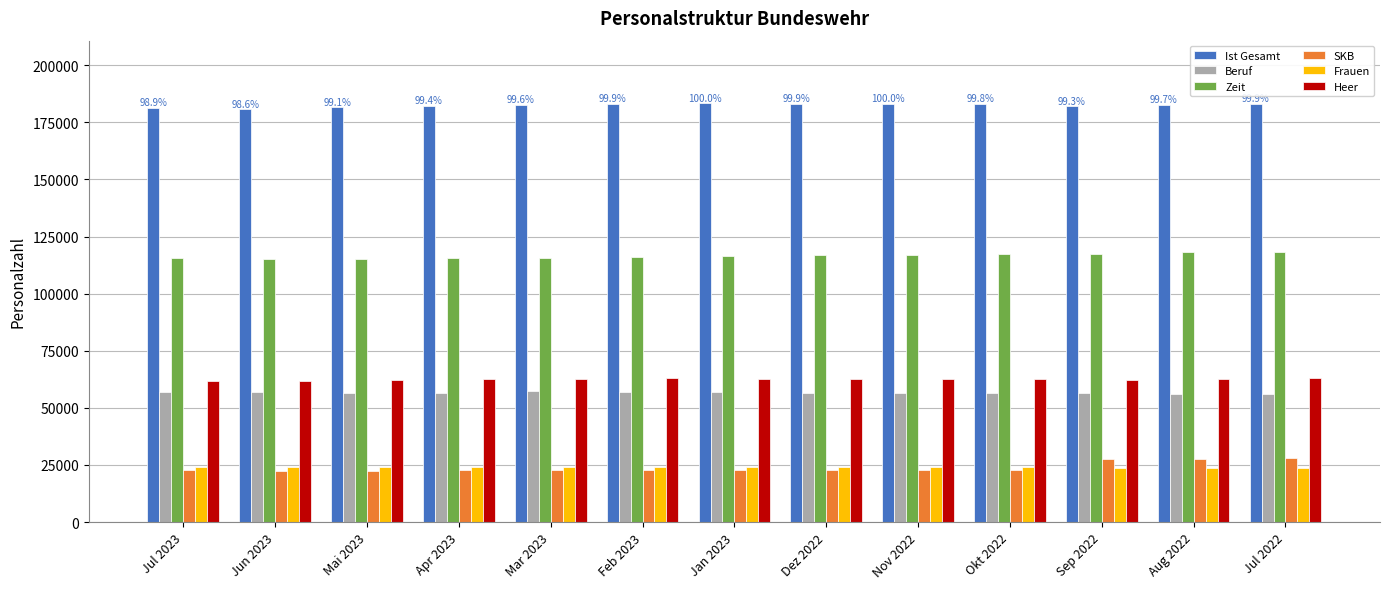

What is the difference between the highest and lowest values at Mar 2023?

159843